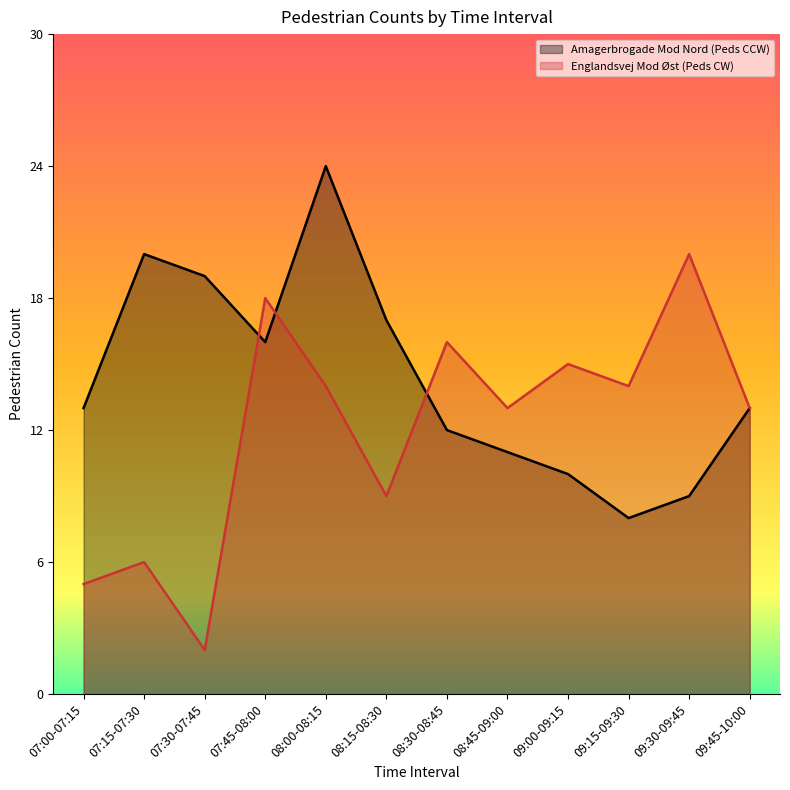

What position from the right is 08:45-09:00?

5